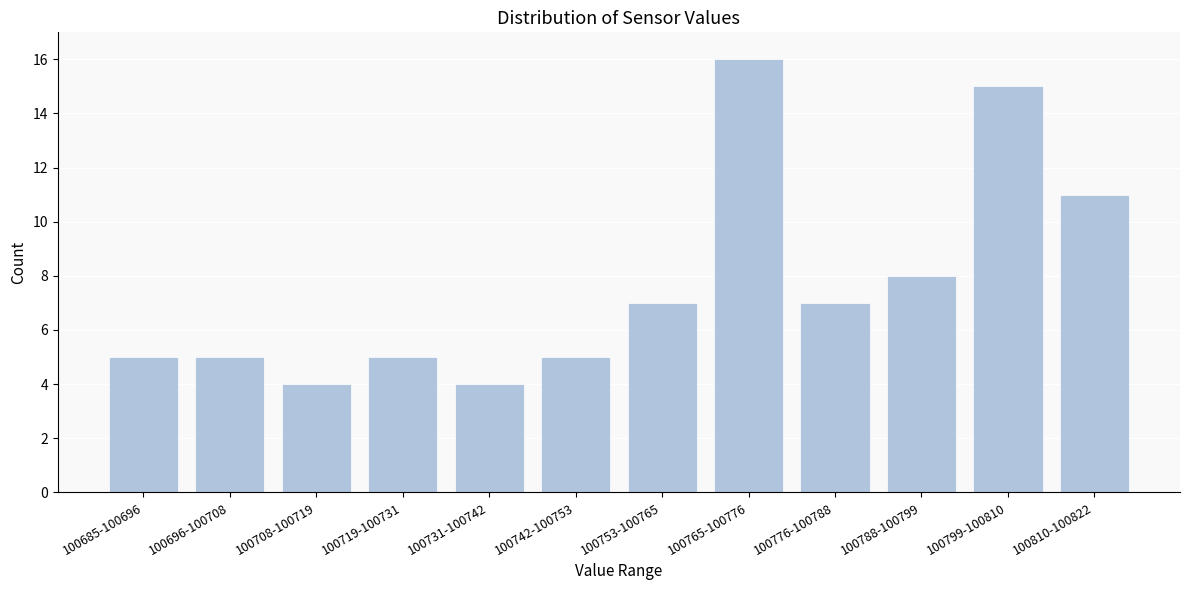

Reading left to right, list all the values displayed in this chart.

100685-100696=5	100696-100708=5	100708-100719=4	100719-100731=5	100731-100742=4	100742-100753=5	100753-100765=7	100765-100776=16	100776-100788=7	100788-100799=8	100799-100810=15	100810-100822=11